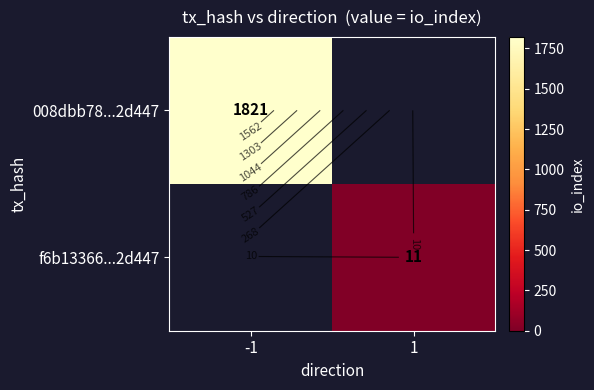

At which category does the chart reach its minimum across all series?

1